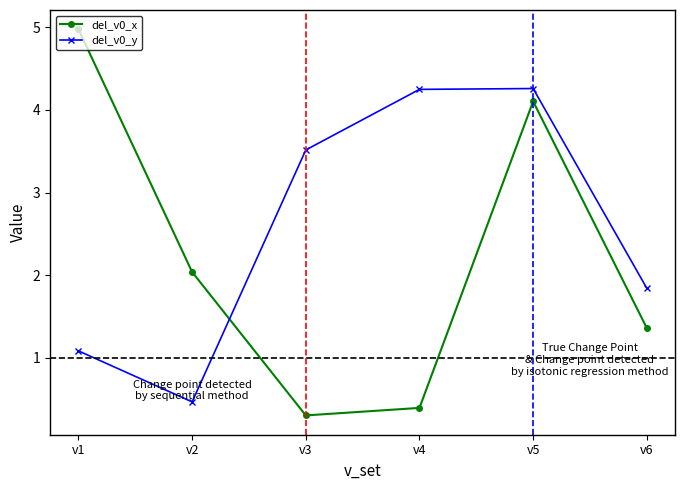

How many categories are shown in the chart?

6